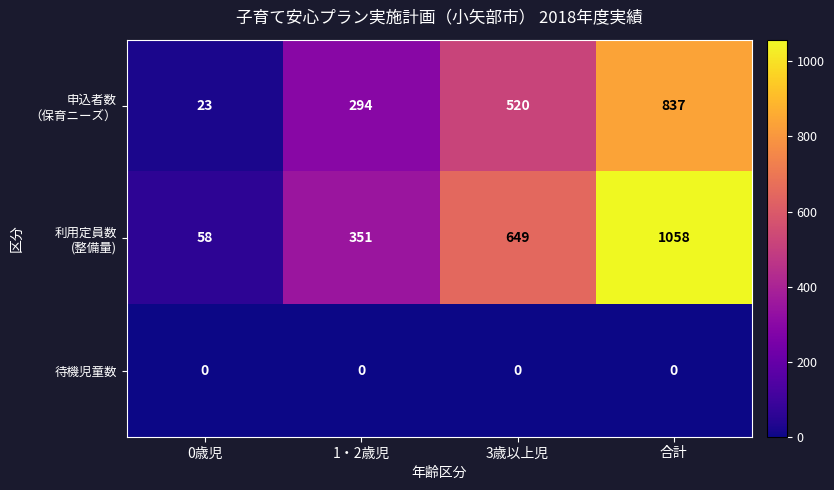

Which category has the highest value across all series?

合計